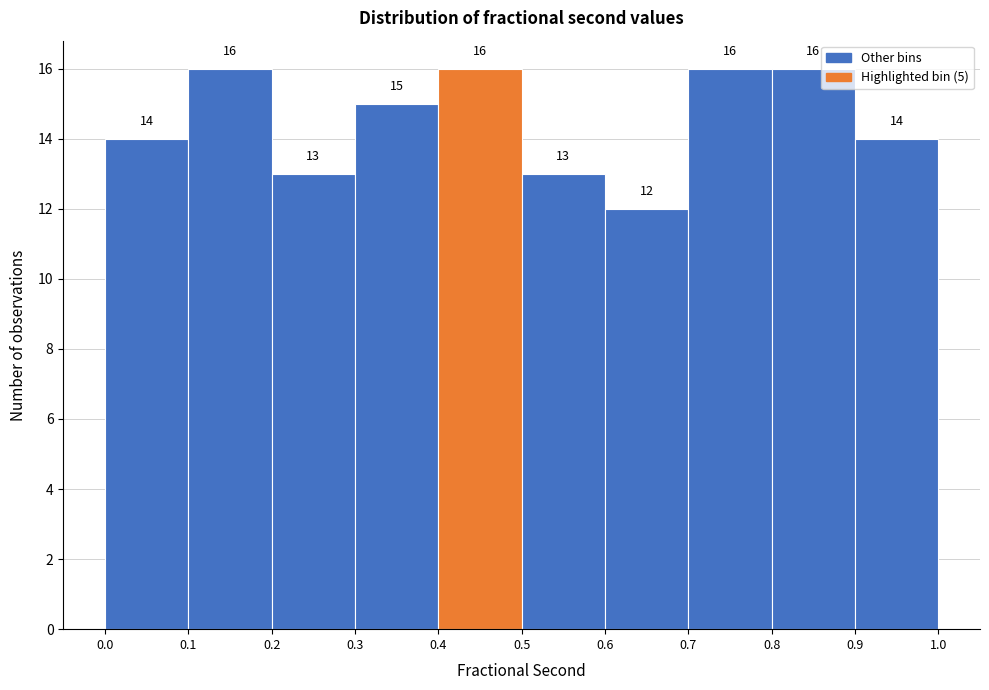

Reading left to right, list every bar in this chart as the range it spans on the x-axis followed by its height.

0.0 to 0.1: 14
0.1 to 0.2: 16
0.2 to 0.3: 13
0.3 to 0.4: 15
0.4 to 0.5: 16
0.5 to 0.6: 13
0.6 to 0.7: 12
0.7 to 0.8: 16
0.8 to 0.9: 16
0.9 to 1.0: 14